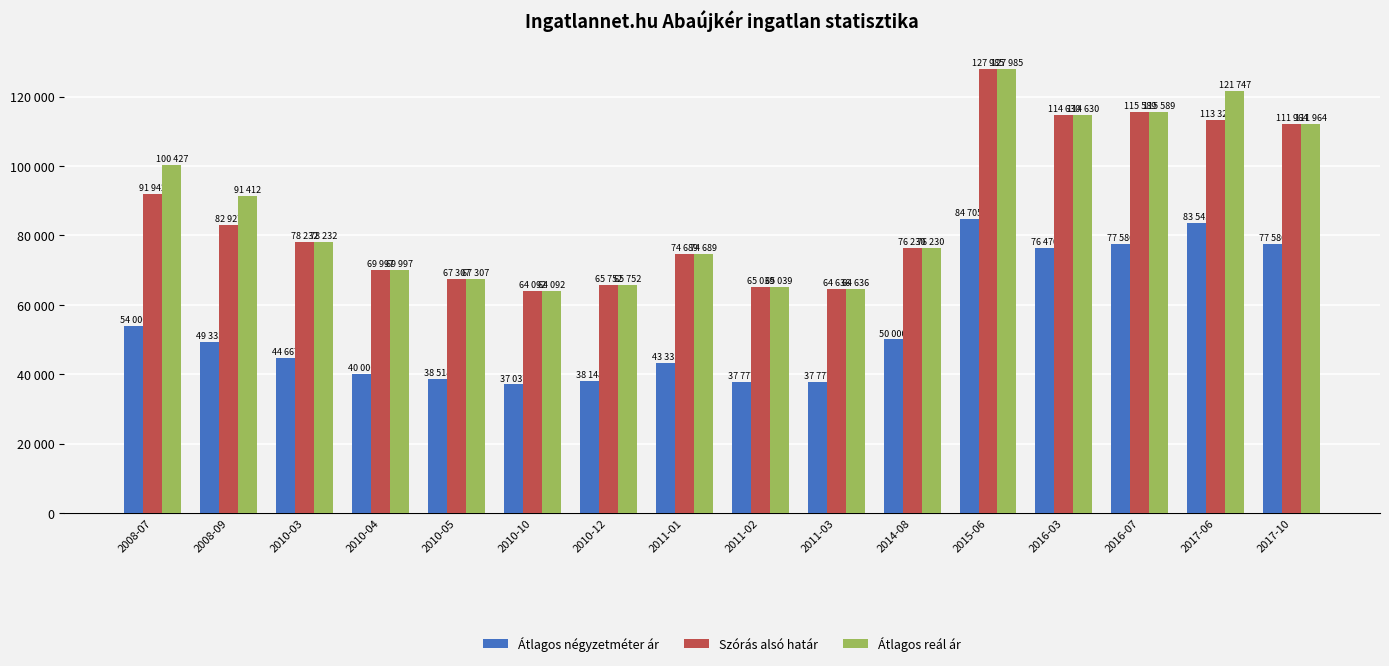

Does the chart contain any negative values?

No